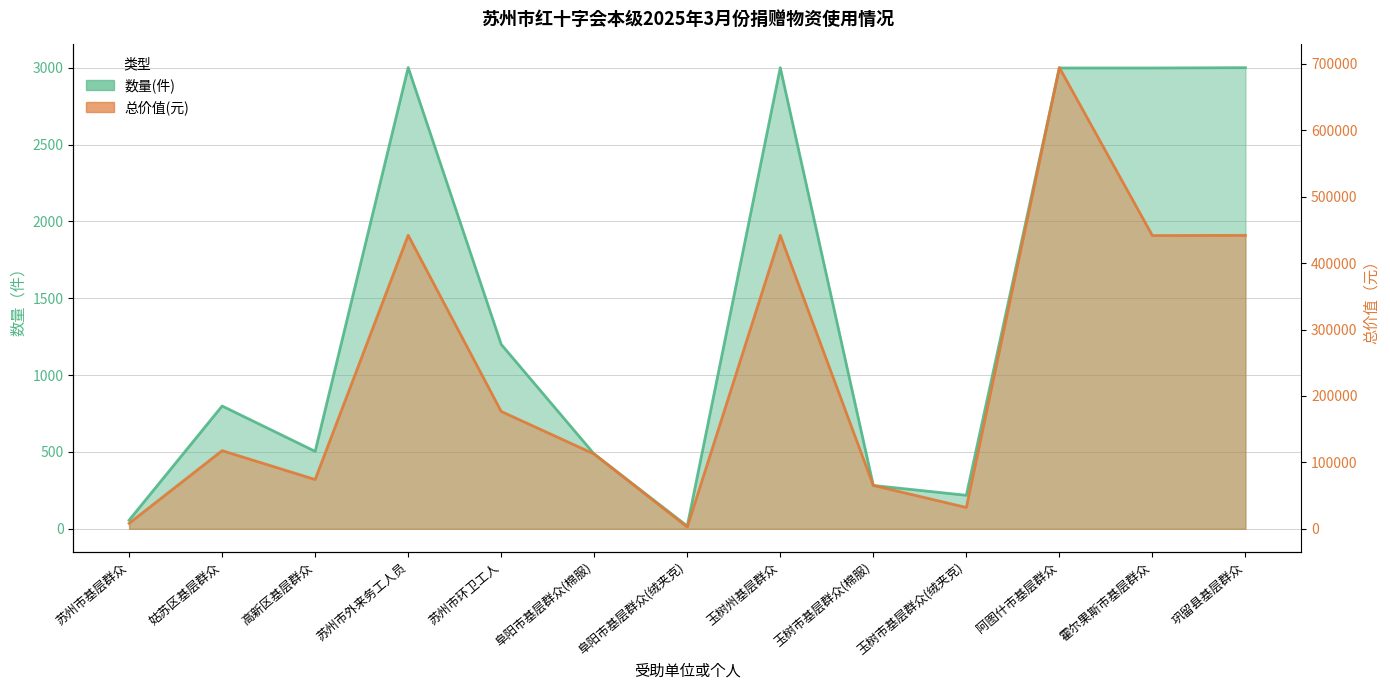

What is the average value of the 总价值(元) series?

234749.1